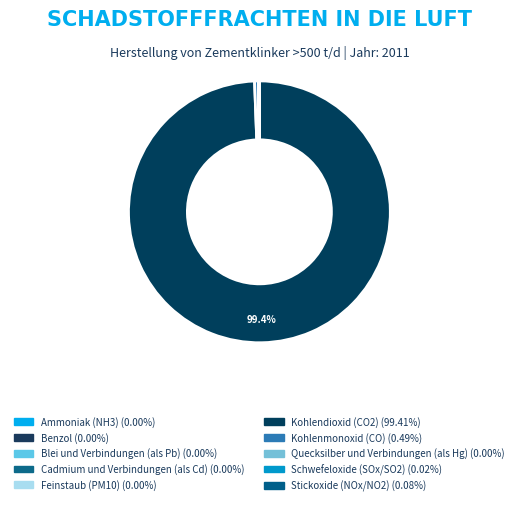

Does Quecksilber und Verbindungen (als Hg) represent more than half of the total?

No